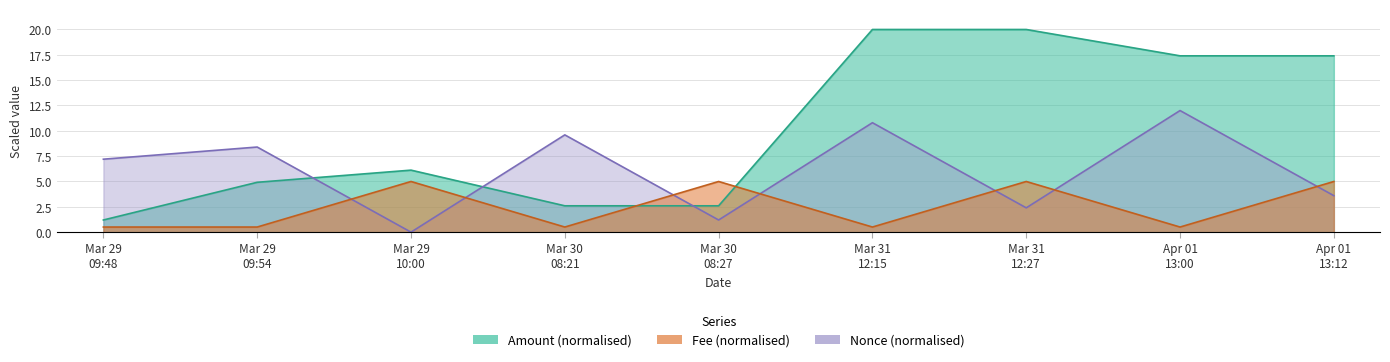

True or false: Nonce has a value of 11.8 at Mar 29 09:54.

False